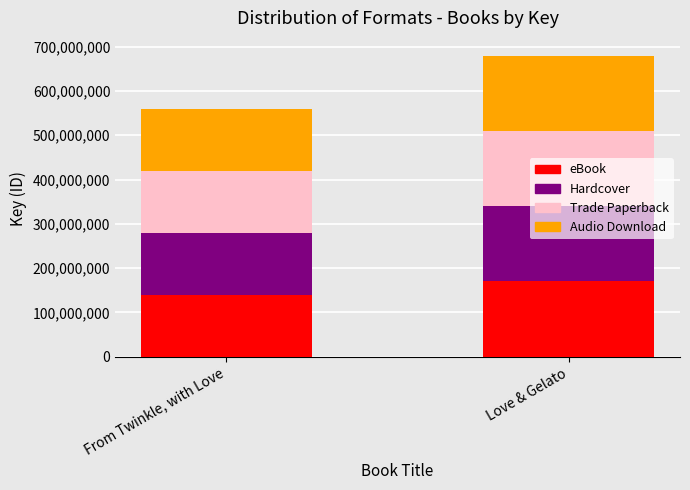

What is the difference between the eBook values at Love & Gelato and From Twinkle, with Love?

30068546